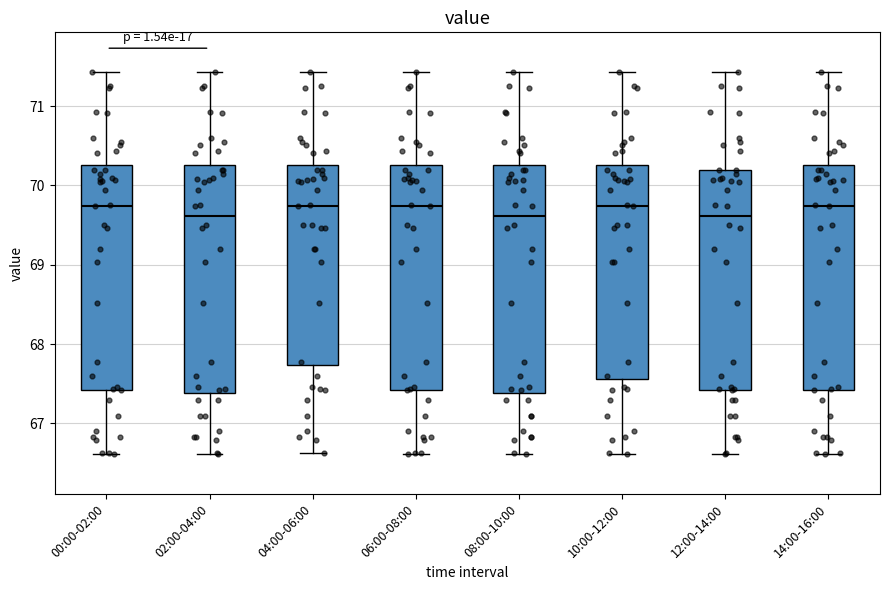

Reading left to right, read every box against the y-axis: the position of its median line, the range the box covers, and the ends of its whiskers. The values are not printed on the chart, so give them approximately, as read against the axis.

00:00-02:00: median 69.7, box 67.4 to 70.3, whiskers 66.6 to 71.4
02:00-04:00: median 69.6, box 67.4 to 70.3, whiskers 66.6 to 71.4
04:00-06:00: median 69.7, box 67.7 to 70.3, whiskers 66.6 to 71.4
06:00-08:00: median 69.7, box 67.4 to 70.3, whiskers 66.6 to 71.4
08:00-10:00: median 69.6, box 67.4 to 70.3, whiskers 66.6 to 71.4
10:00-12:00: median 69.7, box 67.6 to 70.3, whiskers 66.6 to 71.4
12:00-14:00: median 69.6, box 67.4 to 70.2, whiskers 66.6 to 71.4
14:00-16:00: median 69.7, box 67.4 to 70.3, whiskers 66.6 to 71.4